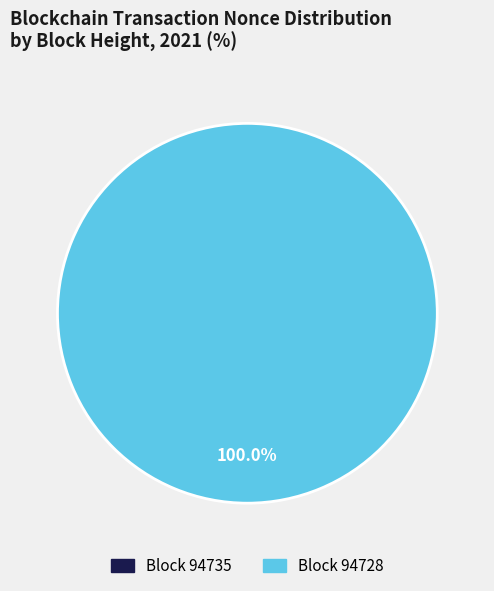

Rank the categories by value from lowest to highest.

94735, 94728